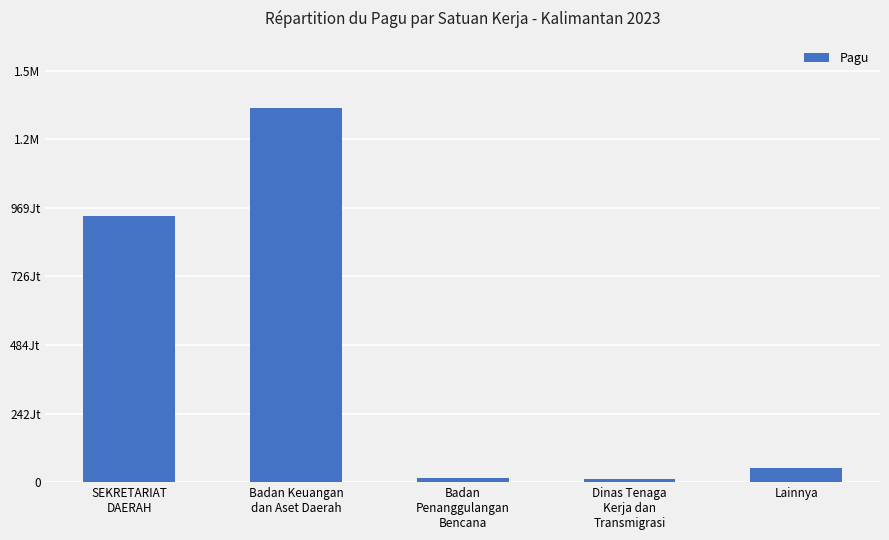

Are the bars horizontal?

No